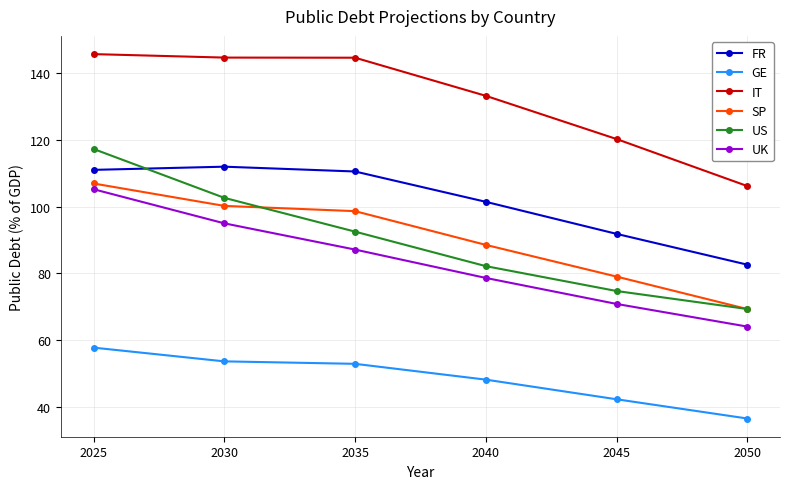

At which label does GE reach its peak?

2025